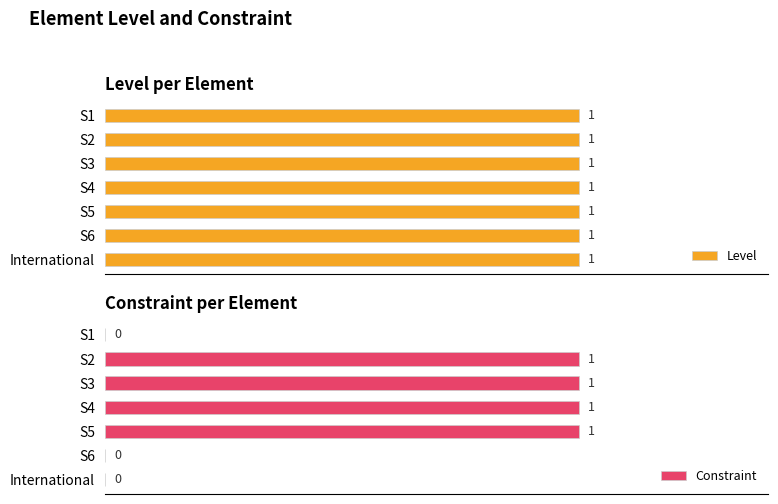

What is the approximate value of Constraint at S5?

1.0